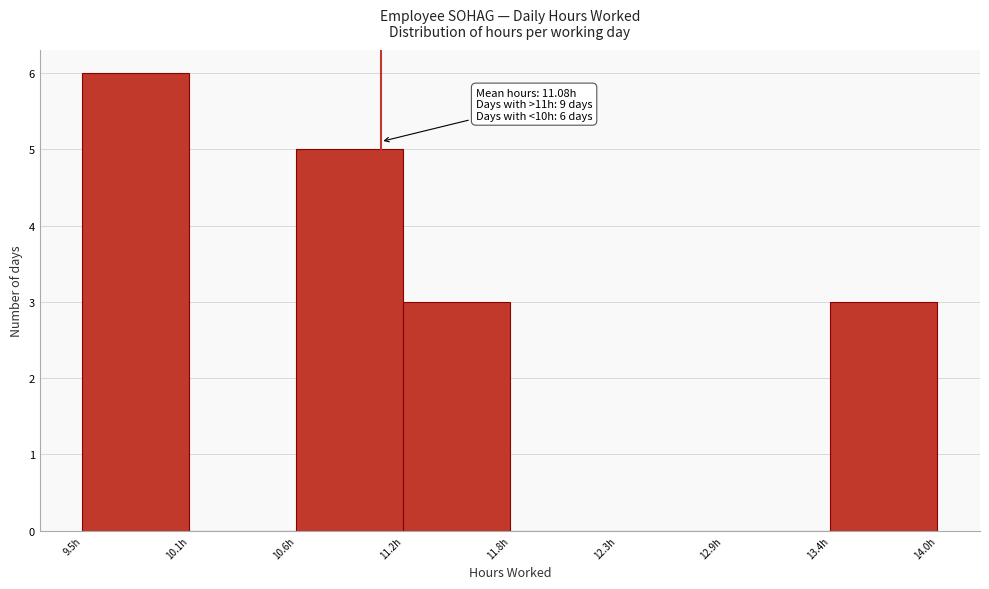

Over which range of the x-axis is the bar tallest?

9.5 to 10.1